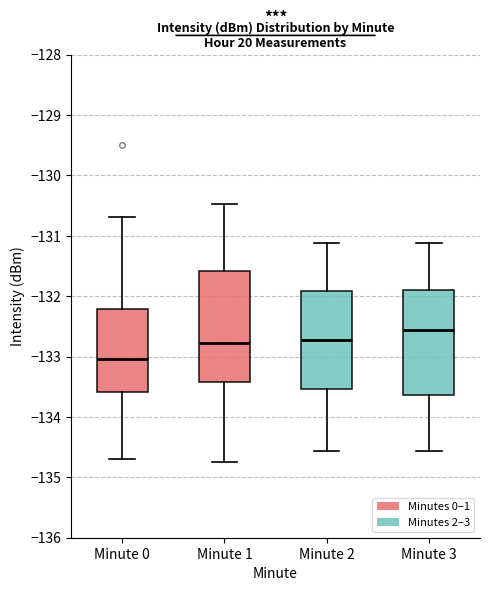

Which box's median line is the lowest?

Minute 0